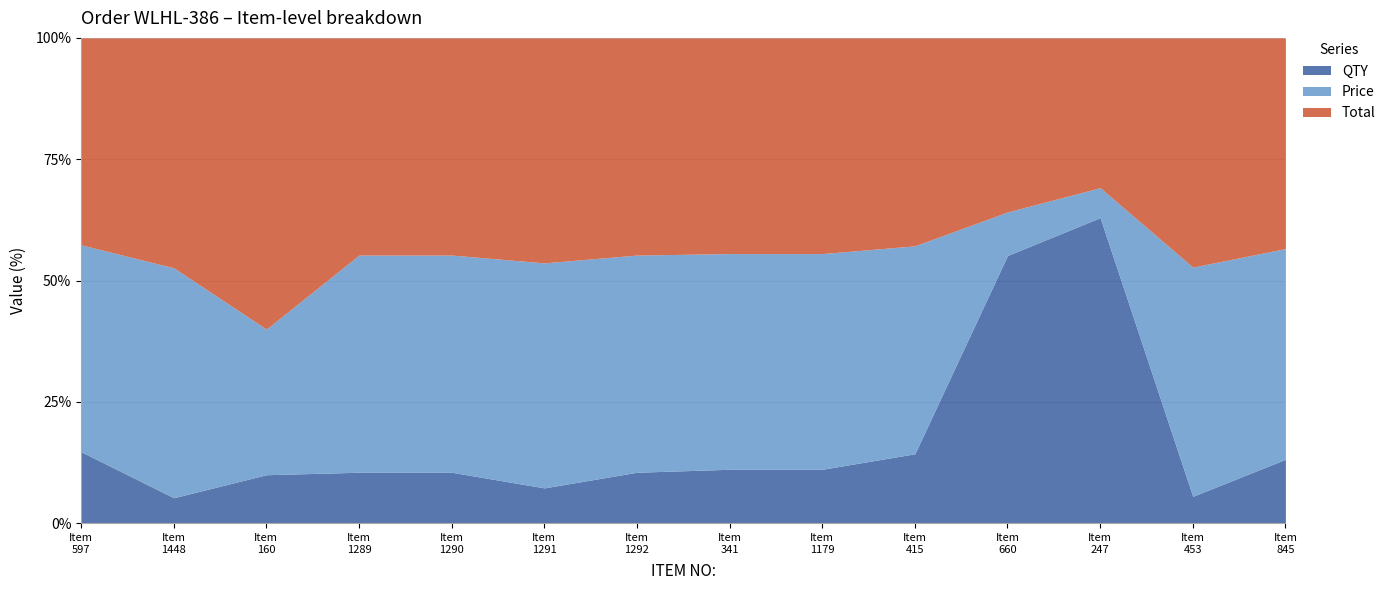

What are all the series names shown in the legend?

QTY, Price, Total